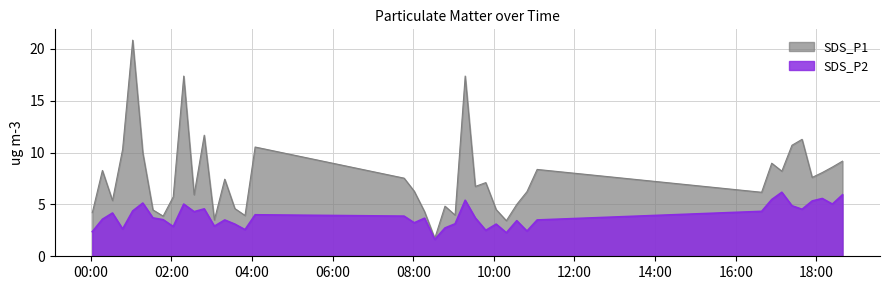

True or false: SDS_P2 and SDS_P1 cross at least once.

False